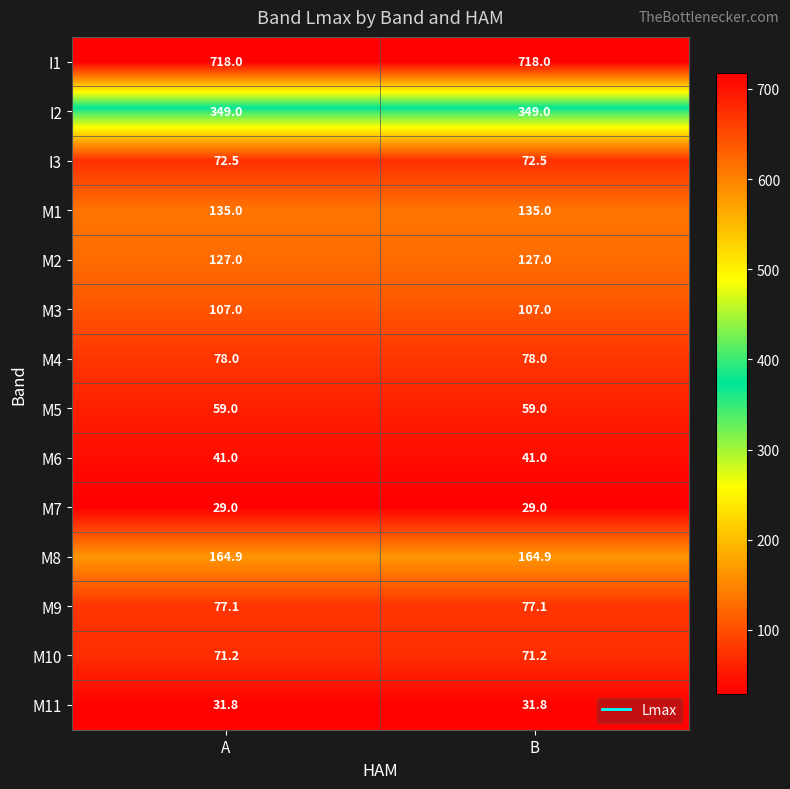

How many distinct data groups are displayed?

14